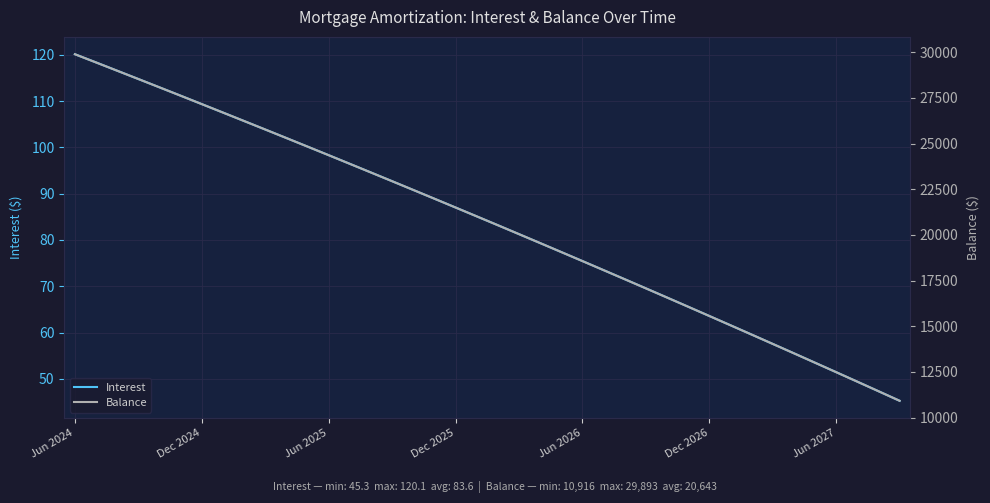

Rank the series by their maximum value, from lowest to highest.

Interest, Balance